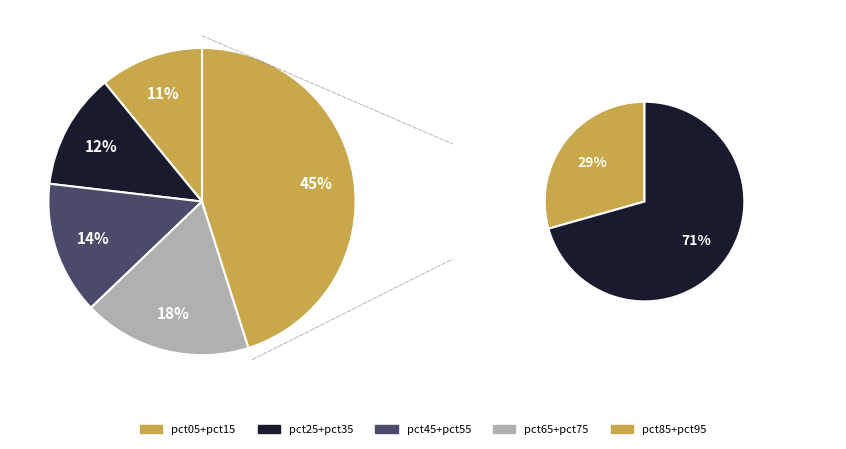

To the nearest percent, what portion does pct85 represent?

13%